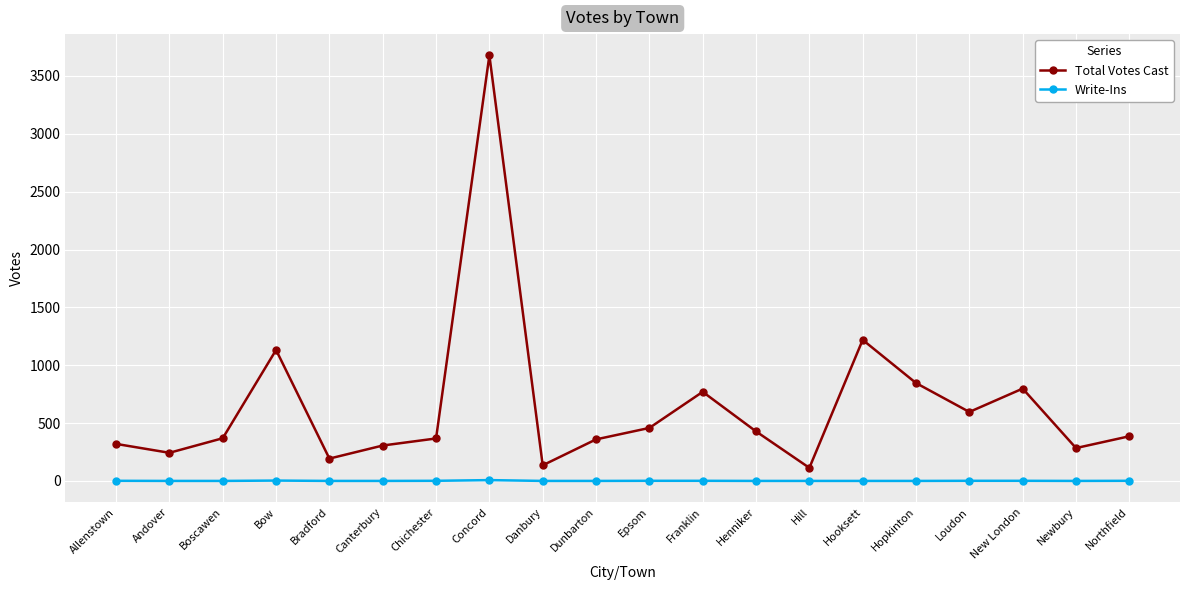

True or false: Total Votes Cast and Write-Ins cross at least once.

False